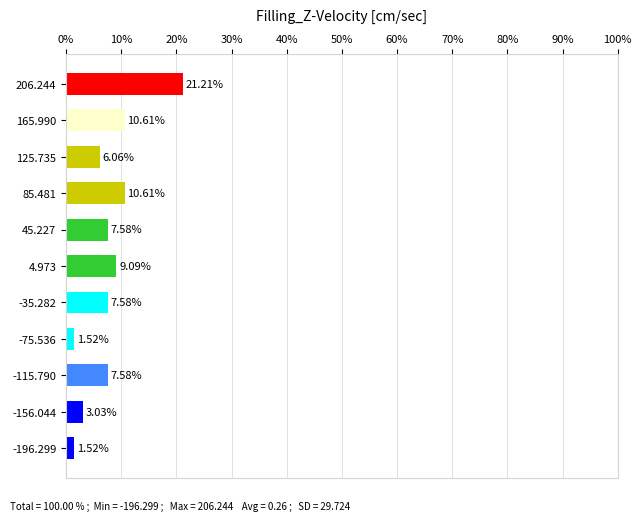

What is the change in value from 165.990 to 4.973?

-1.5